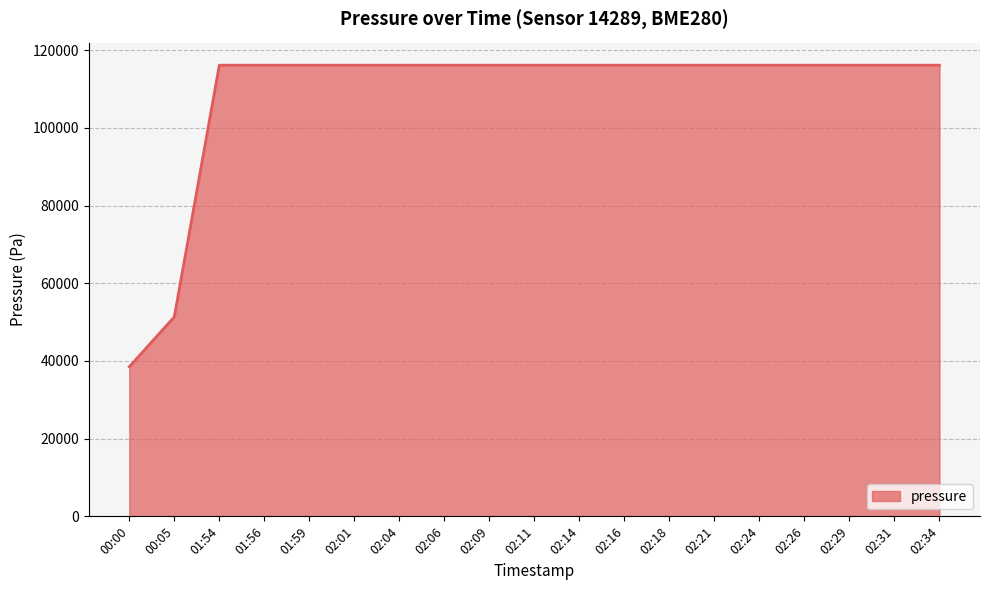

What value does the data have at 02:16?

116166.2